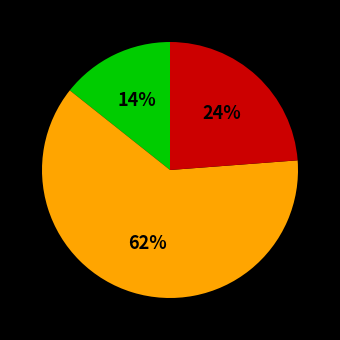

Is there any slice that represents more than half of the pie?

Yes